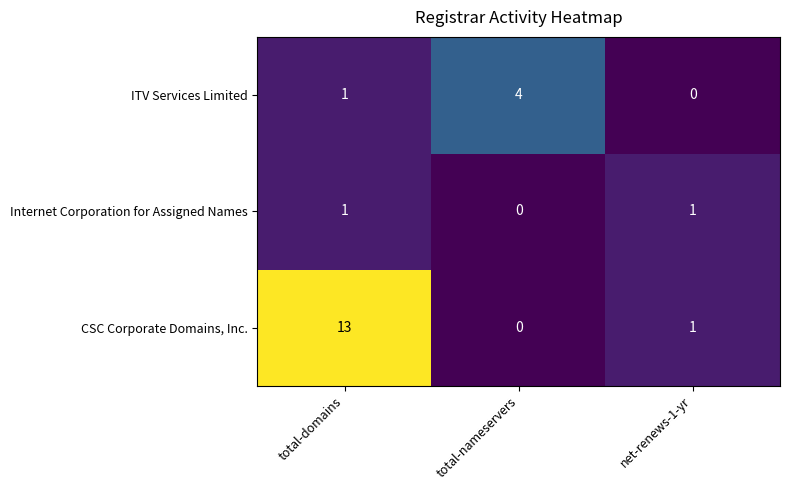

At which label does CSC Corporate Domains, Inc. reach its peak?

total-domains